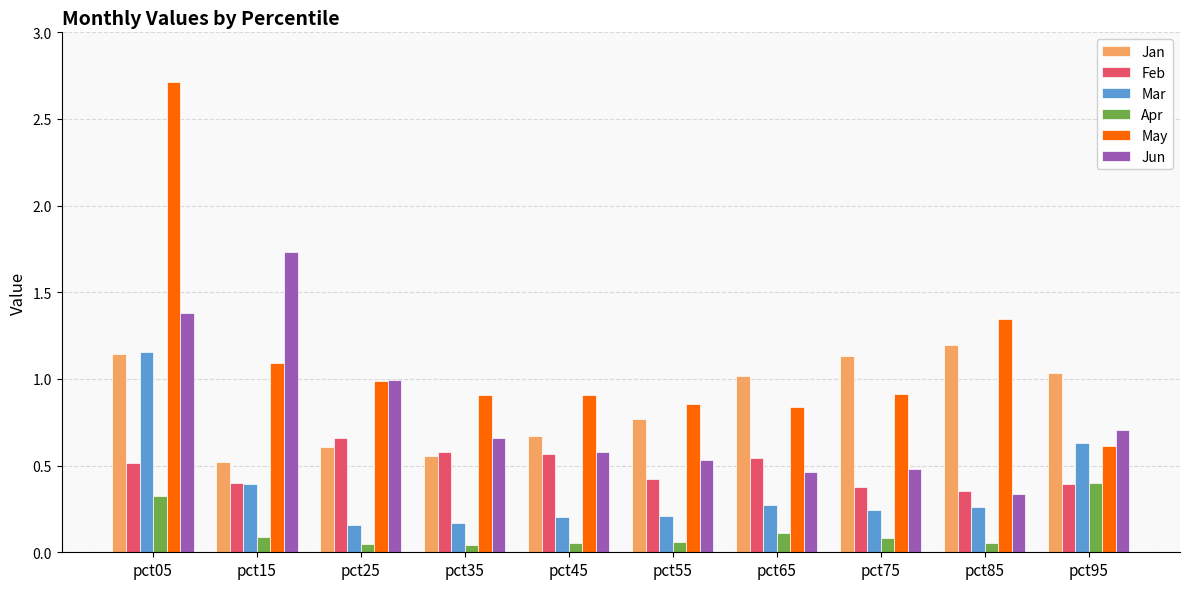

What is the sum of the May values at pct15 and pct05?

3.8